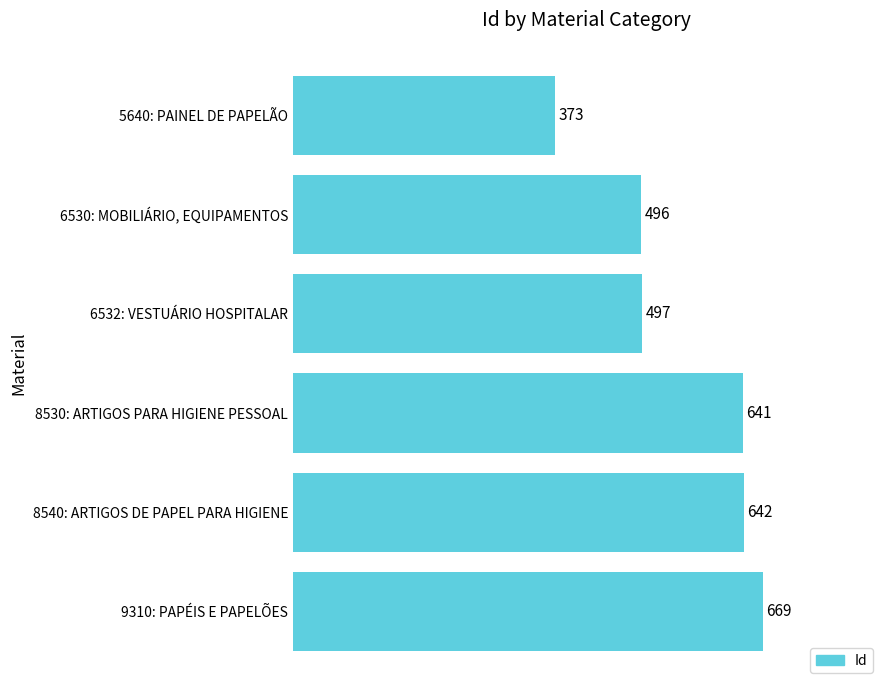

Rank the categories by value from lowest to highest.

5640: PAINEL DE PAPELÃO, 6530: MOBILIÁRIO, EQUIPAMENTOS, 6532: VESTUÁRIO HOSPITALAR, 8530: ARTIGOS PARA HIGIENE PESSOAL, 8540: ARTIGOS DE PAPEL PARA HIGIENE, 9310: PAPÉIS E PAPELÕES